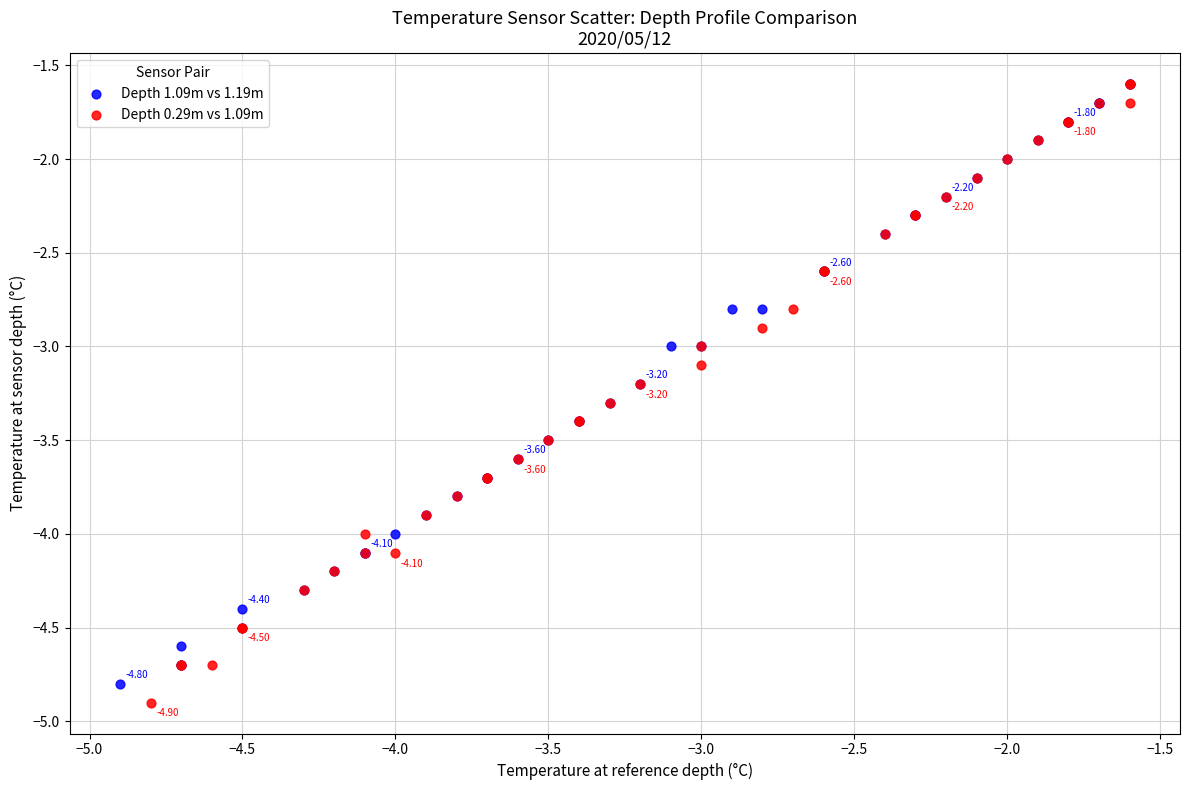

Which series reaches the minimum Y coordinate?

Depth 0.29m vs 1.09m